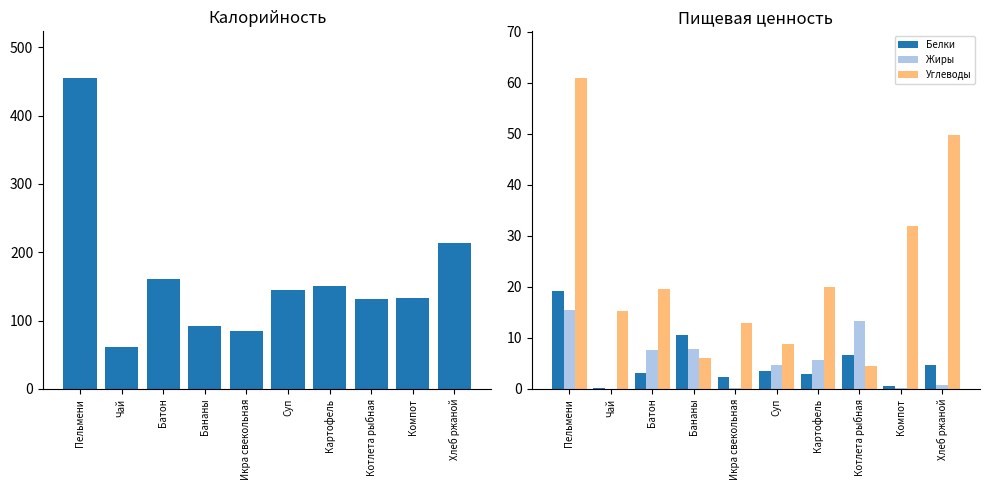

How many distinct data groups are displayed?

4